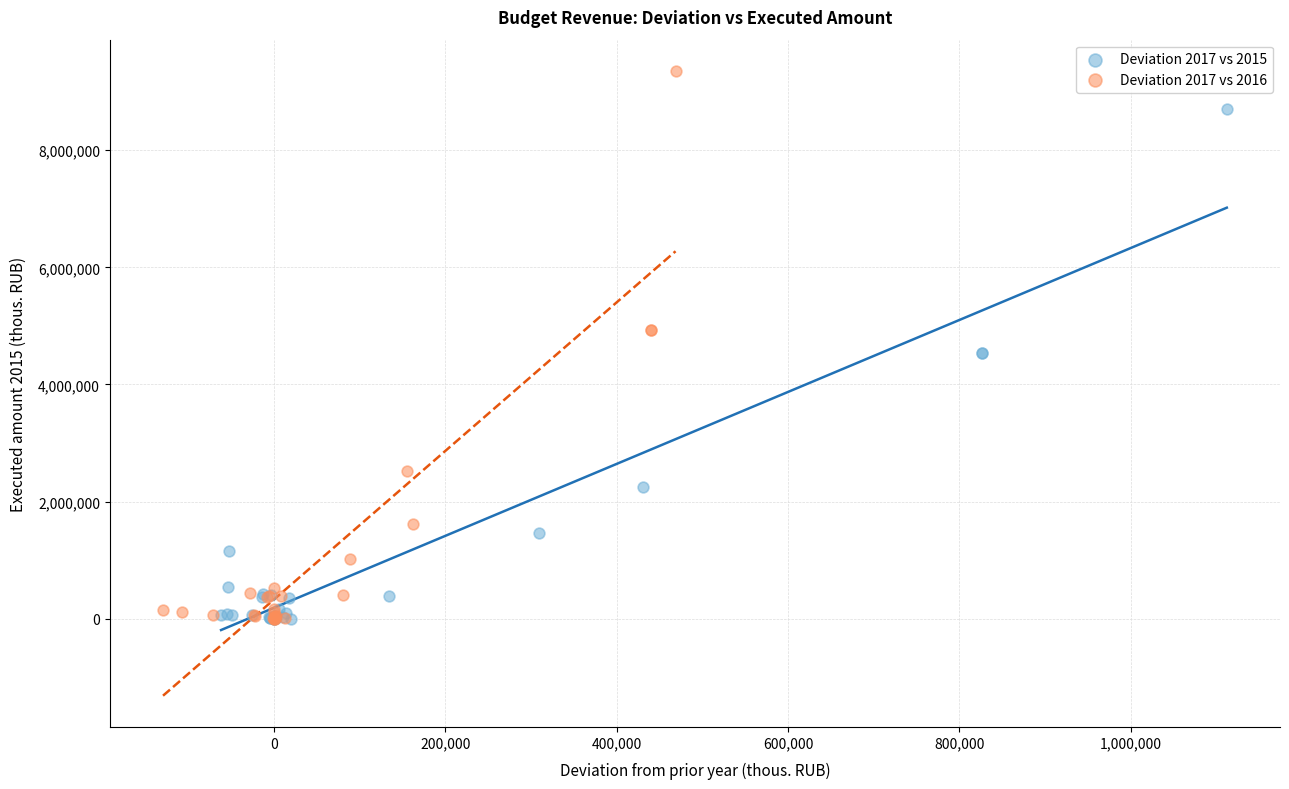

Which series has the largest Y range (max minus min)?

Deviation 2017 vs 2016